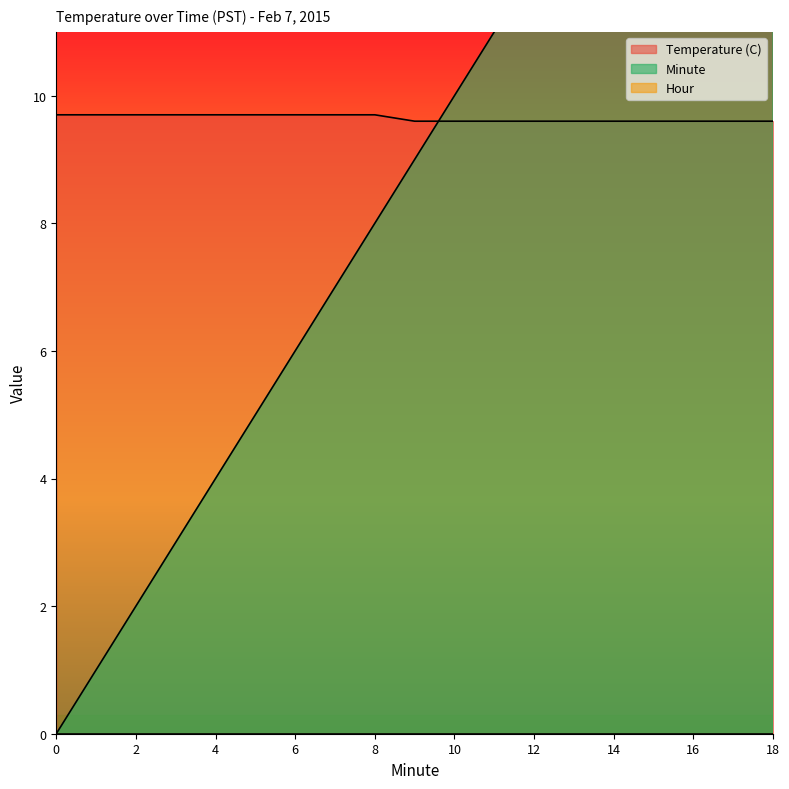

What is the difference between the Minute values at 7 and 10?

3.0